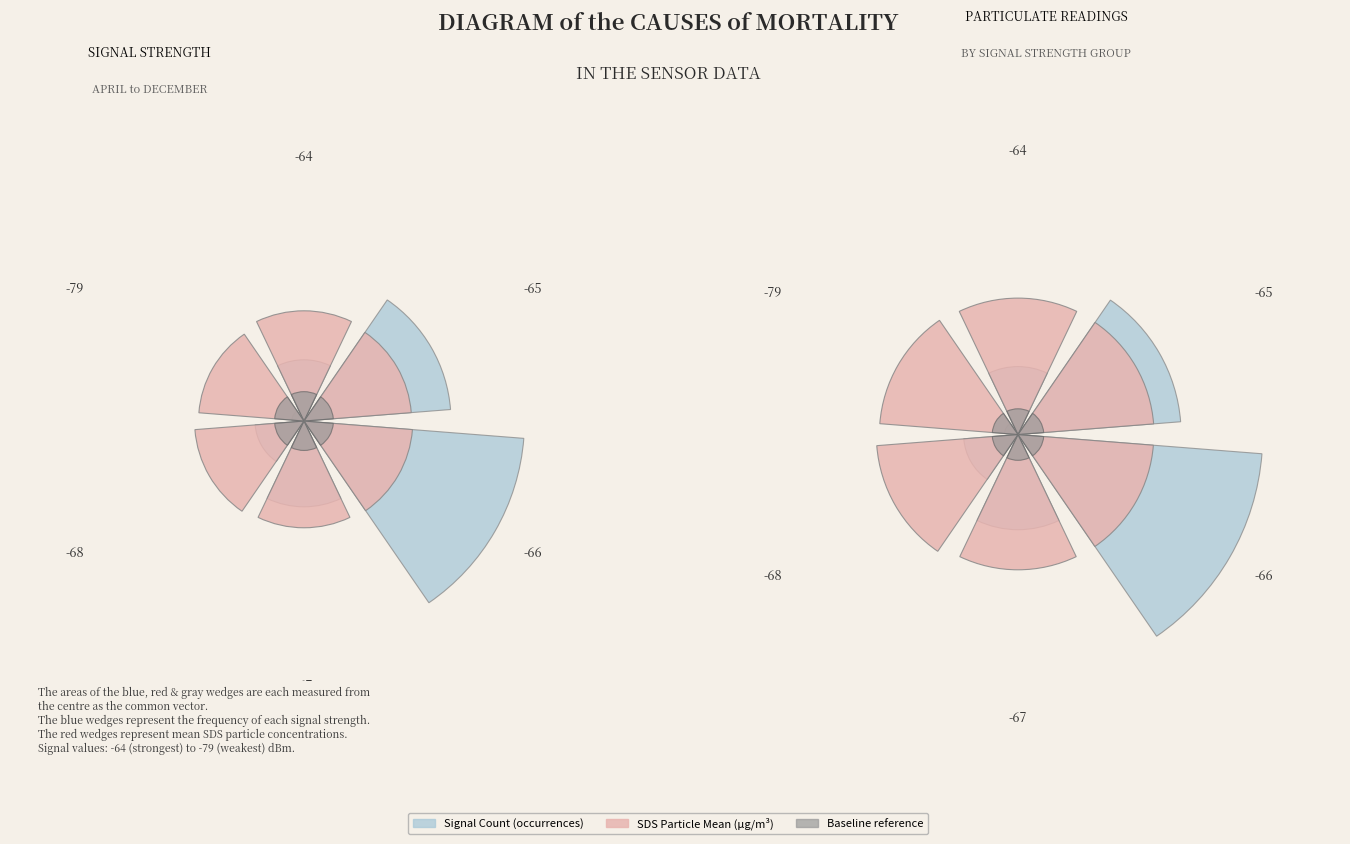

Count the number of slices in the pie.

6